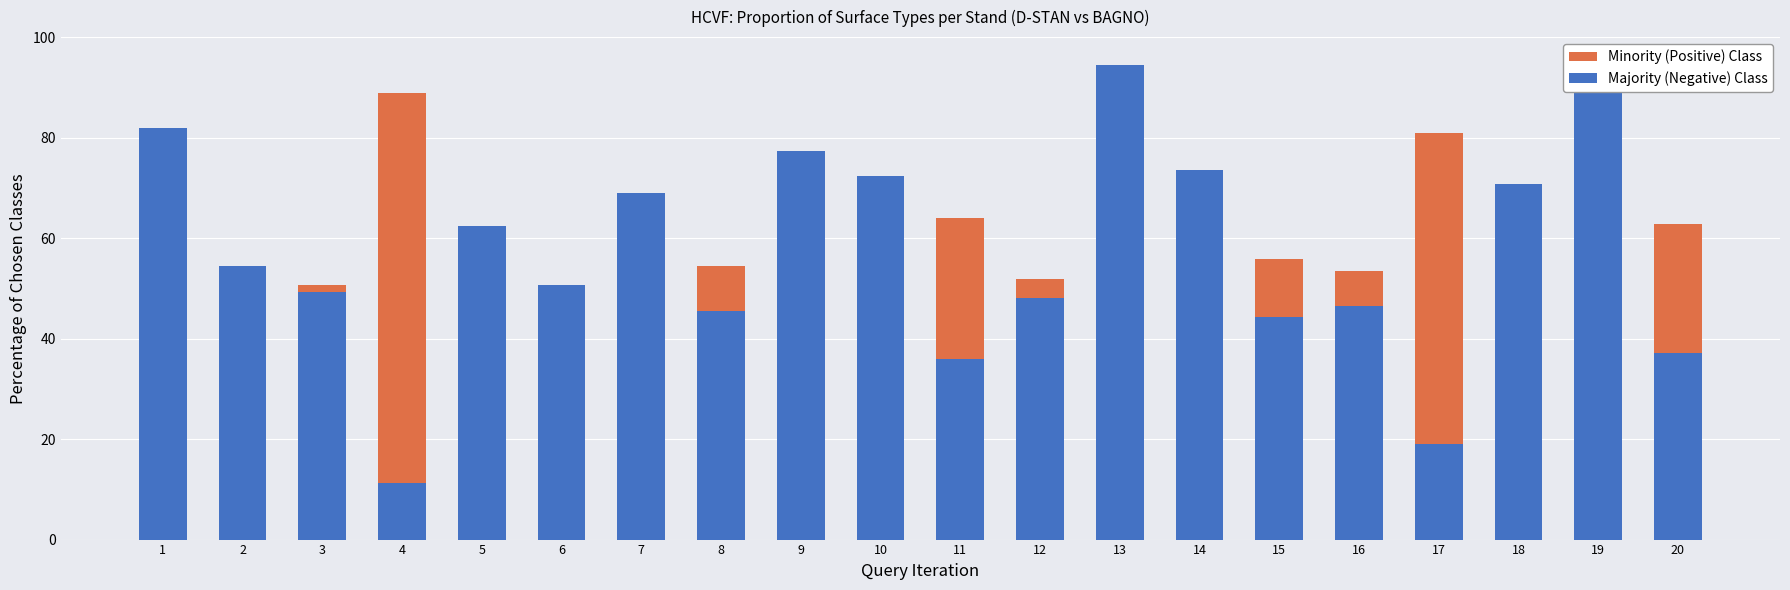

Rank the series by their average value, from lowest to highest.

Minority (Positive) Class, Majority (Negative) Class